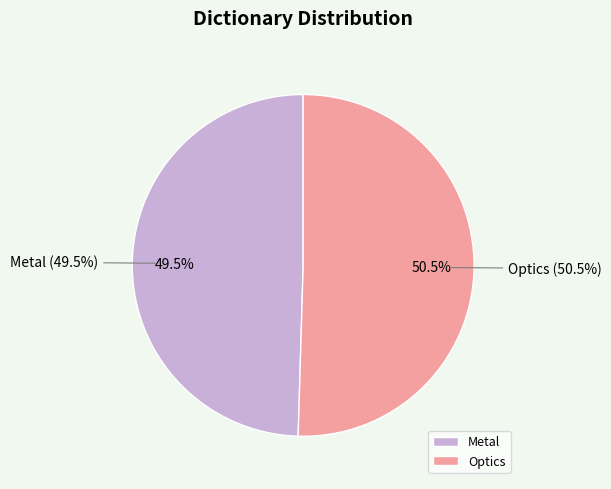

To the nearest percent, what is the difference between the largest and smallest slice percentages?

1%